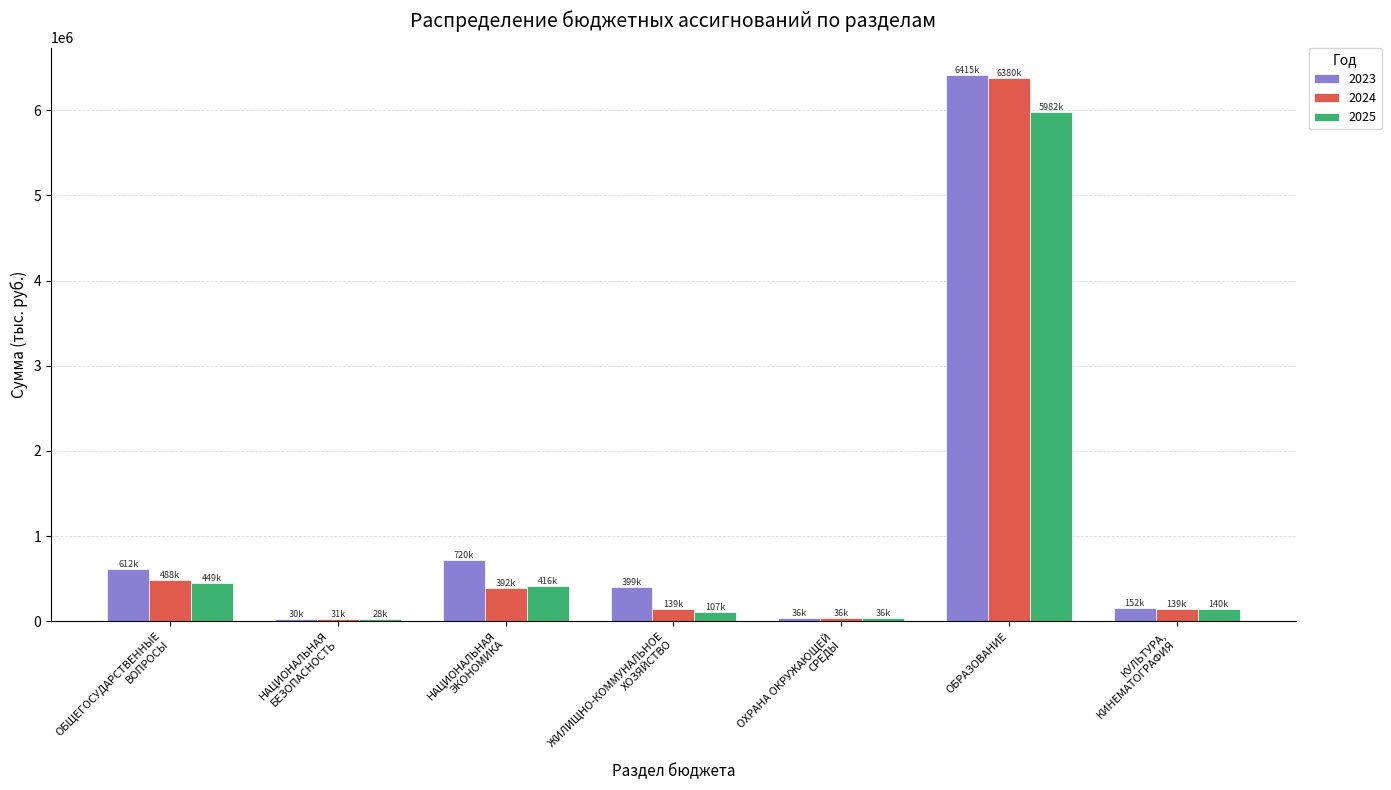

Is the value of 2024 at КУЛЬТУРА,
КИНЕМАТОГРАФИЯ greater than the value of 2025 at ОБЩЕГОСУДАРСТВЕННЫЕ
ВОПРОСЫ?

No